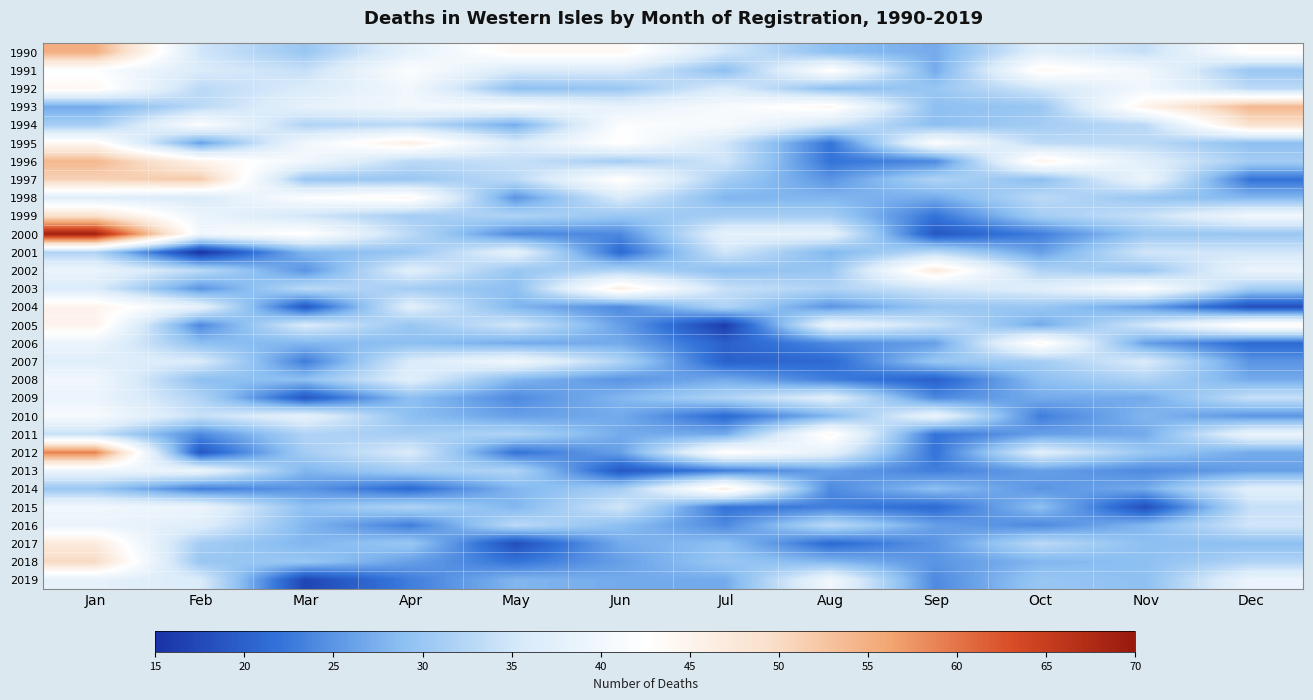

Reading left to right, what are all the values shown in this chart?

1990: Jan=55	Feb=35	Mar=30	Apr=38	May=44	Jun=44	Jul=35	Aug=29	Sep=27	Oct=37	Nov=34	Dec=43
1991: Jan=42	Feb=36	Mar=34	Apr=42	May=36	Jun=36	Jul=29	Aug=43	Sep=27	Oct=44	Nov=40	Dec=30
1992: Jan=44	Feb=33	Mar=36	Apr=40	May=29	Jun=30	Jul=36	Aug=29	Sep=30	Oct=35	Nov=40	Dec=33
1993: Jan=27	Feb=33	Mar=38	Apr=40	May=41	Jun=38	Jul=41	Aug=44	Sep=29	Oct=30	Nov=45	Dec=54
1994: Jan=31	Feb=42	Mar=32	Apr=33	May=27	Jun=42	Jul=41	Aug=35	Sep=29	Oct=31	Nov=33	Dec=49
1995: Jan=44	Feb=26	Mar=40	Apr=46	May=36	Jun=43	Jul=35	Aug=22	Sep=42	Oct=33	Nov=33	Dec=29
1996: Jan=54	Feb=45	Mar=40	Apr=33	May=34	Jun=31	Jul=35	Aug=22	Sep=24	Oct=45	Nov=37	Dec=31
1997: Jan=51	Feb=52	Mar=30	Apr=30	May=33	Jun=43	Jul=31	Aug=25	Sep=32	Oct=29	Nov=39	Dec=22
1998: Jan=37	Feb=36	Mar=42	Apr=44	May=25	Jun=36	Jul=28	Aug=28	Sep=27	Oct=33	Nov=30	Dec=28
1999: Jan=49	Feb=39	Mar=35	Apr=31	May=32	Jun=30	Jul=31	Aug=31	Sep=22	Oct=31	Nov=34	Dec=40
2000: Jan=69	Feb=40	Mar=43	Apr=33	May=24	Jun=24	Jul=38	Aug=38	Sep=19	Oct=23	Nov=30	Dec=30
2001: Jan=32	Feb=15	Mar=28	Apr=30	May=38	Jun=21	Jul=35	Aug=28	Sep=33	Oct=26	Nov=35	Dec=35
2002: Jan=39	Feb=33	Mar=25	Apr=37	May=30	Jun=32	Jul=29	Aug=30	Sep=47	Oct=32	Nov=30	Dec=39
2003: Jan=36	Feb=25	Mar=33	Apr=31	May=29	Jun=46	Jul=34	Aug=32	Sep=35	Oct=37	Nov=42	Dec=31
2004: Jan=45	Feb=38	Mar=19	Apr=37	May=28	Jun=24	Jul=32	Aug=25	Sep=30	Oct=30	Nov=26	Dec=18
2005: Jan=45	Feb=24	Mar=36	Apr=30	May=35	Jun=26	Jul=16	Aug=39	Sep=34	Oct=27	Nov=35	Dec=44
2006: Jan=39	Feb=29	Mar=28	Apr=29	May=27	Jun=27	Jul=20	Aug=24	Sep=26	Oct=44	Nov=26	Dec=21
2007: Jan=37	Feb=36	Mar=23	Apr=36	May=40	Jun=32	Jul=20	Aug=21	Sep=30	Oct=31	Nov=36	Dec=25
2008: Jan=40	Feb=29	Mar=29	Apr=37	May=28	Jun=25	Jul=27	Aug=23	Sep=20	Oct=29	Nov=32	Dec=27
2009: Jan=39	Feb=32	Mar=19	Apr=29	May=24	Jun=28	Jul=32	Aug=37	Sep=24	Oct=27	Nov=27	Dec=34
2010: Jan=41	Feb=34	Mar=38	Apr=29	May=26	Jun=27	Jul=21	Aug=28	Sep=39	Oct=23	Nov=28	Dec=25
2011: Jan=34	Feb=24	Mar=32	Apr=31	May=32	Jun=27	Jul=27	Aug=44	Sep=22	Oct=26	Nov=27	Dec=39
2012: Jan=59	Feb=19	Mar=31	Apr=36	May=22	Jun=26	Jul=43	Aug=38	Sep=22	Oct=37	Nov=30	Dec=27
2013: Jan=39	Feb=39	Mar=28	Apr=31	May=32	Jun=19	Jul=23	Aug=26	Sep=23	Oct=26	Nov=24	Dec=26
2014: Jan=30	Feb=23	Mar=25	Apr=21	May=28	Jun=31	Jul=46	Aug=24	Sep=29	Oct=25	Nov=27	Dec=37
2015: Jan=40	Feb=39	Mar=29	Apr=32	May=28	Jun=35	Jul=22	Aug=23	Sep=21	Oct=29	Nov=18	Dec=34
2016: Jan=39	Feb=37	Mar=28	Apr=23	May=33	Jun=29	Jul=24	Aug=33	Sep=26	Oct=24	Nov=28	Dec=35
2017: Jan=47	Feb=31	Mar=28	Apr=30	May=18	Jun=27	Jul=29	Aug=21	Sep=25	Oct=33	Nov=29	Dec=29
2018: Jan=50	Feb=30	Mar=30	Apr=26	May=22	Jun=26	Jul=30	Aug=28	Sep=25	Oct=28	Nov=29	Dec=32
2019: Jan=38	Feb=36	Mar=17	Apr=23	May=28	Jun=27	Jul=27	Aug=40	Sep=24	Oct=30	Nov=29	Dec=39